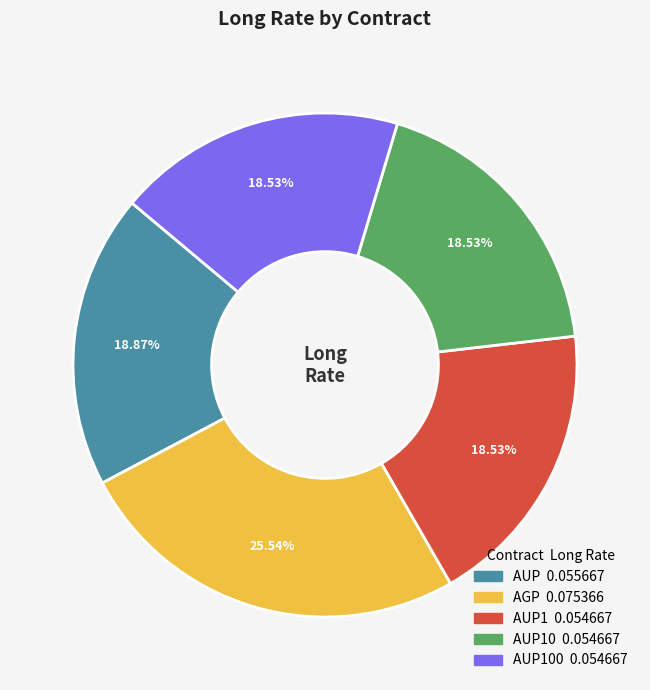

Is there any slice that represents more than half of the pie?

No